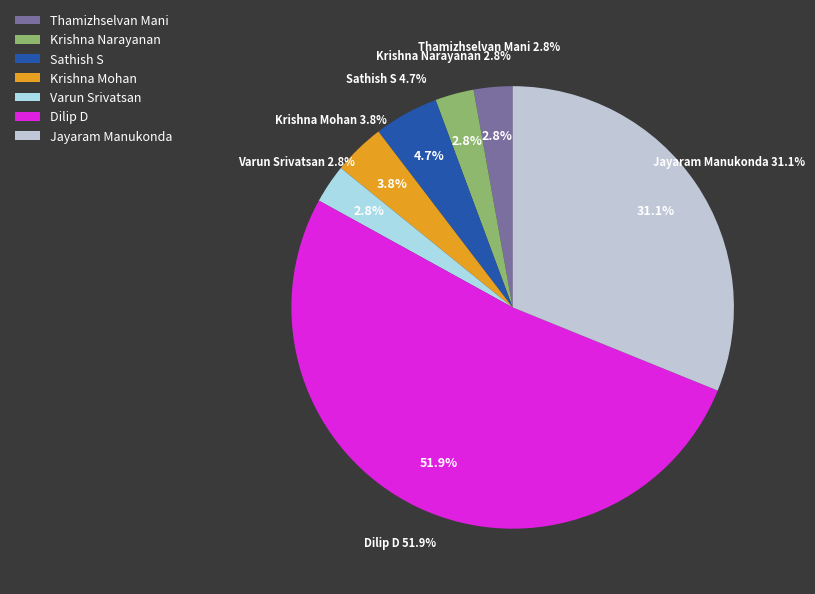

Approximately how many times larger is the value at Varun Srivatsan compared to Krishna Mohan?

0.8